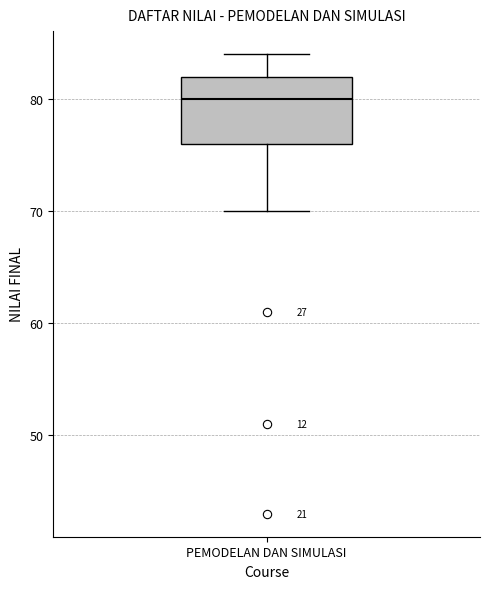

Read this box plot against the y-axis: the position of the median line, the range covered by the box, and the ends of both whiskers. The values are not printed on the chart, so give them approximately, as read against the axis.

median 80, box 76 to 82, whiskers 70 to 84